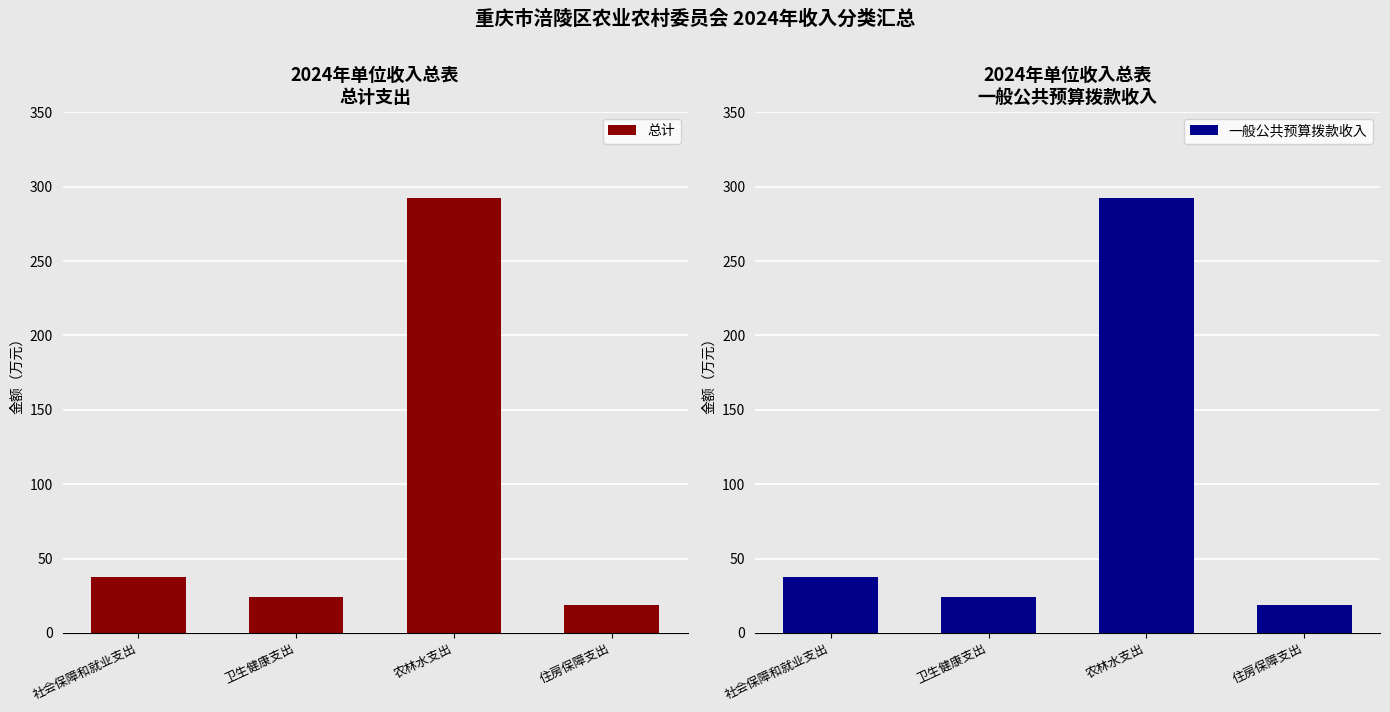

What value does the 一般公共预算拨款收入 series have at 农林水支出?

292.0